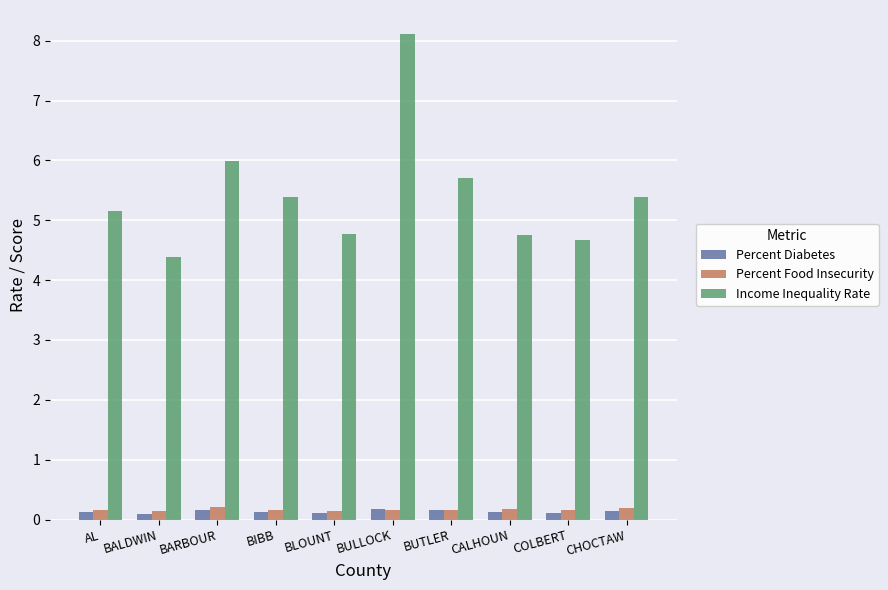

What is the label of the 7th bar from the left?

BUTLER